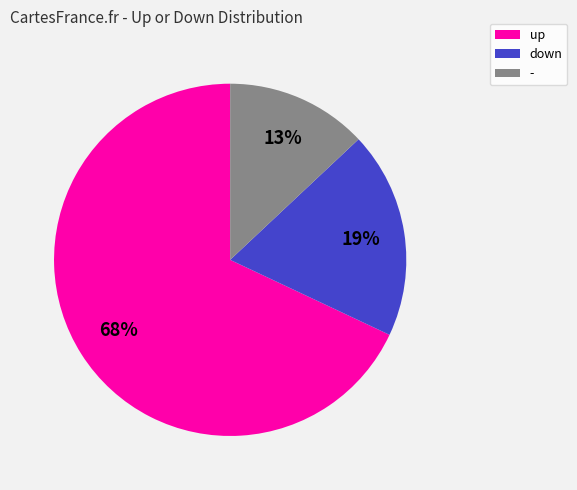

To the nearest percent, what is the average slice percentage?

33%